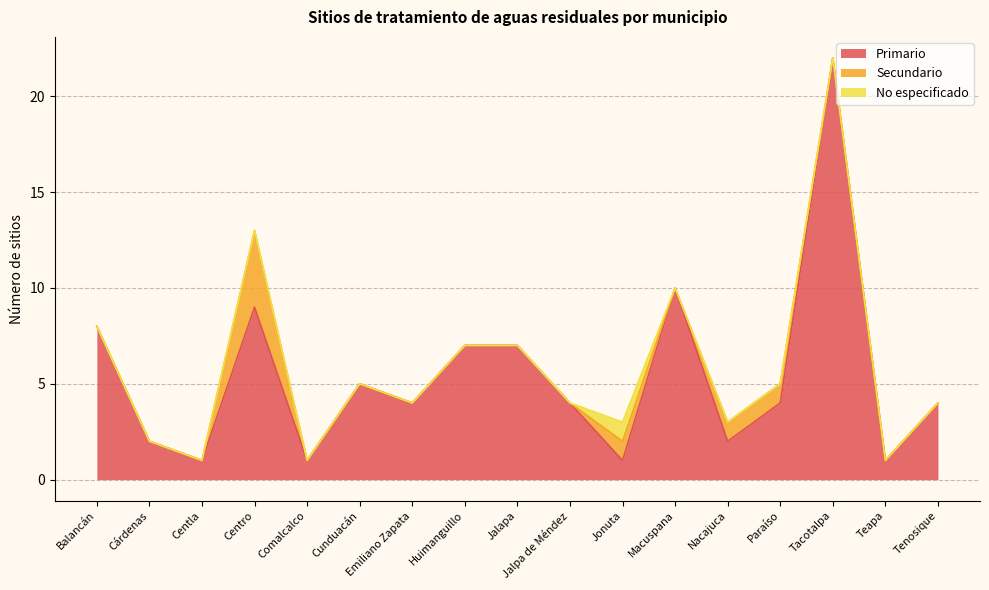

Reading left to right, what are all the values shown in this chart?

Primario: Balancán=8	Cárdenas=2	Centla=1	Centro=9	Comalcalco=1	Cunduacán=5	Emiliano Zapata=4	Huimanguillo=7	Jalapa=7	Jalpa de Méndez=4	Jonuta=1	Macuspana=10	Nacajuca=2	Paraíso=4	Tacotalpa=22	Teapa=1	Tenosique=4
Secundario: Balancán=0	Cárdenas=0	Centla=0	Centro=4	Comalcalco=0	Cunduacán=0	Emiliano Zapata=0	Huimanguillo=0	Jalapa=0	Jalpa de Méndez=0	Jonuta=1	Macuspana=0	Nacajuca=1	Paraíso=1	Tacotalpa=0	Teapa=0	Tenosique=0
No especificado: Balancán=0	Cárdenas=0	Centla=0	Centro=0	Comalcalco=0	Cunduacán=0	Emiliano Zapata=0	Huimanguillo=0	Jalapa=0	Jalpa de Méndez=0	Jonuta=1	Macuspana=0	Nacajuca=0	Paraíso=0	Tacotalpa=0	Teapa=0	Tenosique=0